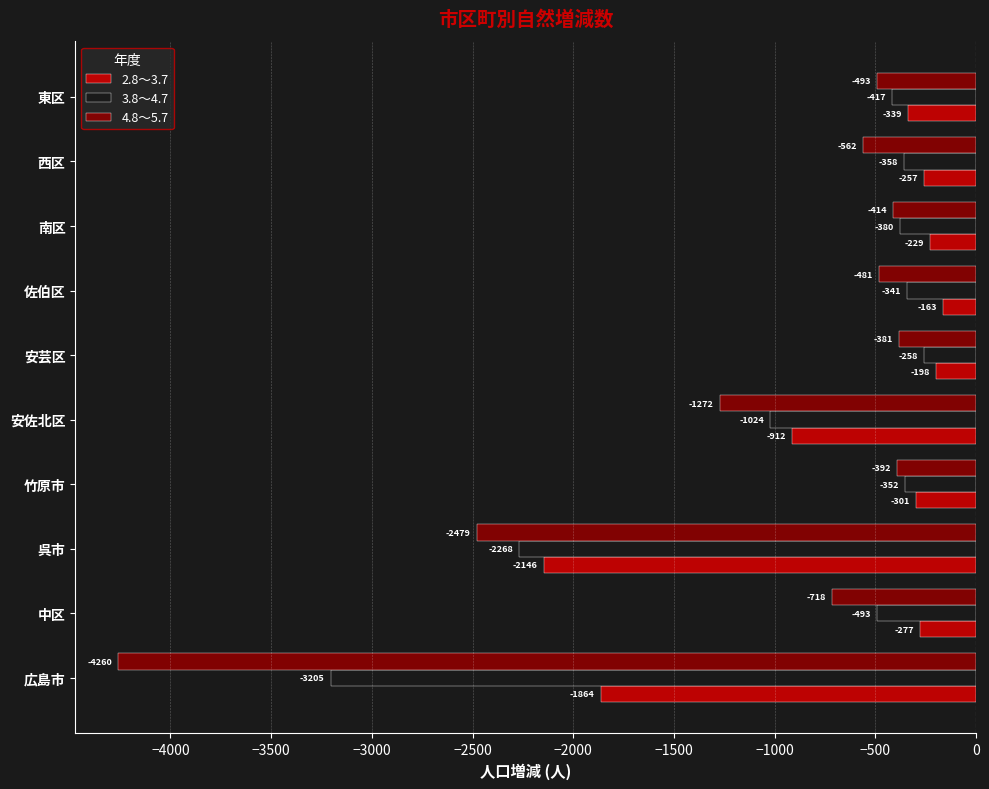

How many data points in 4.8～5.7 are less than -493?

5